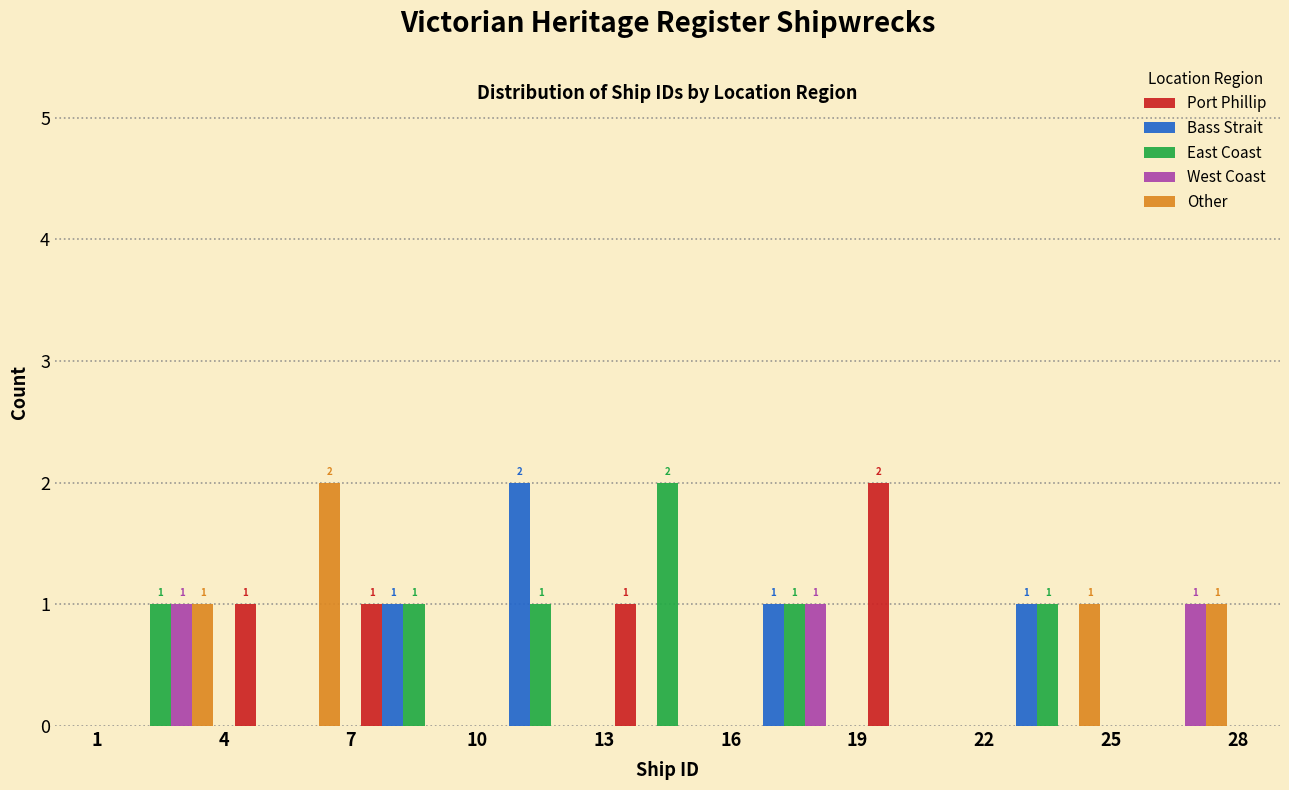

In the Other series, which range on the x-axis has the tallest bar?

4 to 7